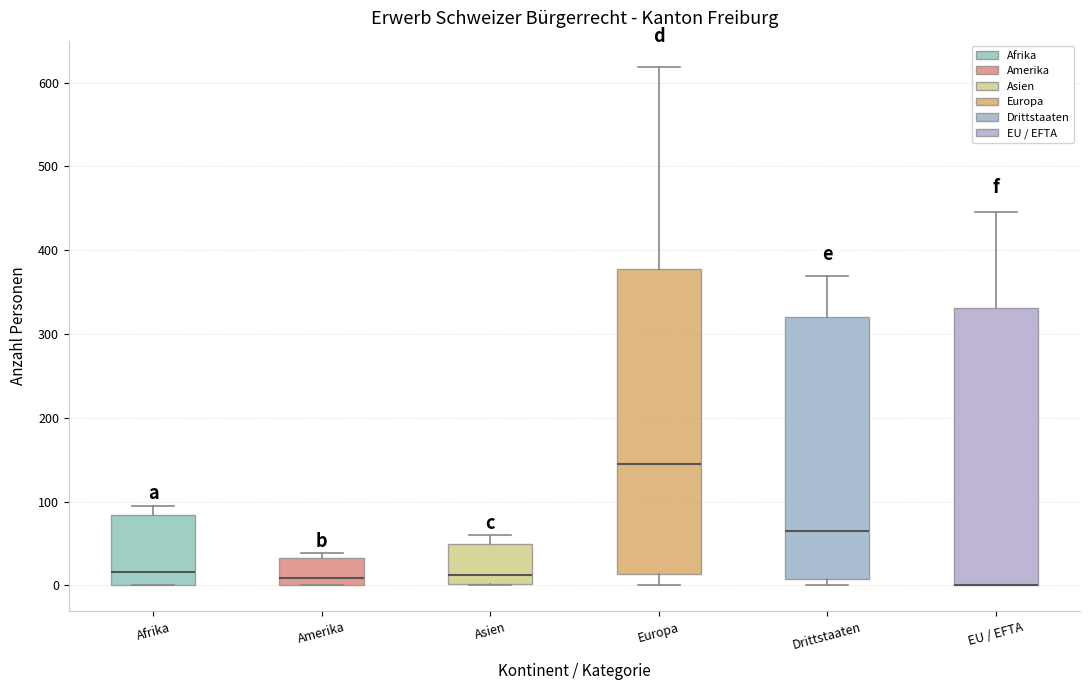

Reading left to right, read every box against the y-axis: the position of its median line, the range the box covers, and the ends of its whiskers. The values are not printed on the chart, so give them approximately, as read against the axis.

Afrika: median 20, box 0 to 80, whiskers 0 to 100
Amerika: median 10, box 0 to 30, whiskers 0 to 40
Asien: median 10, box 0 to 50, whiskers 0 to 60
Europa: median 140, box 10 to 380, whiskers 0 to 620
Drittstaaten: median 60, box 10 to 320, whiskers 0 to 370
EU / EFTA: median 0 (drawn on the box's lower edge), box 0 to 330, whiskers 0 to 450